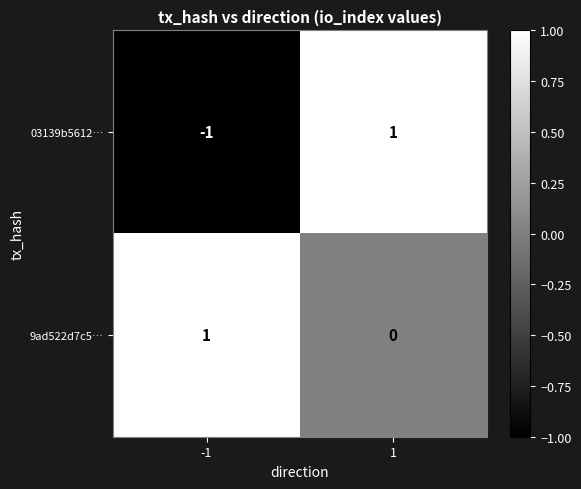

The value of 9ad522d7c5… at 1 is 0. True or false?

True